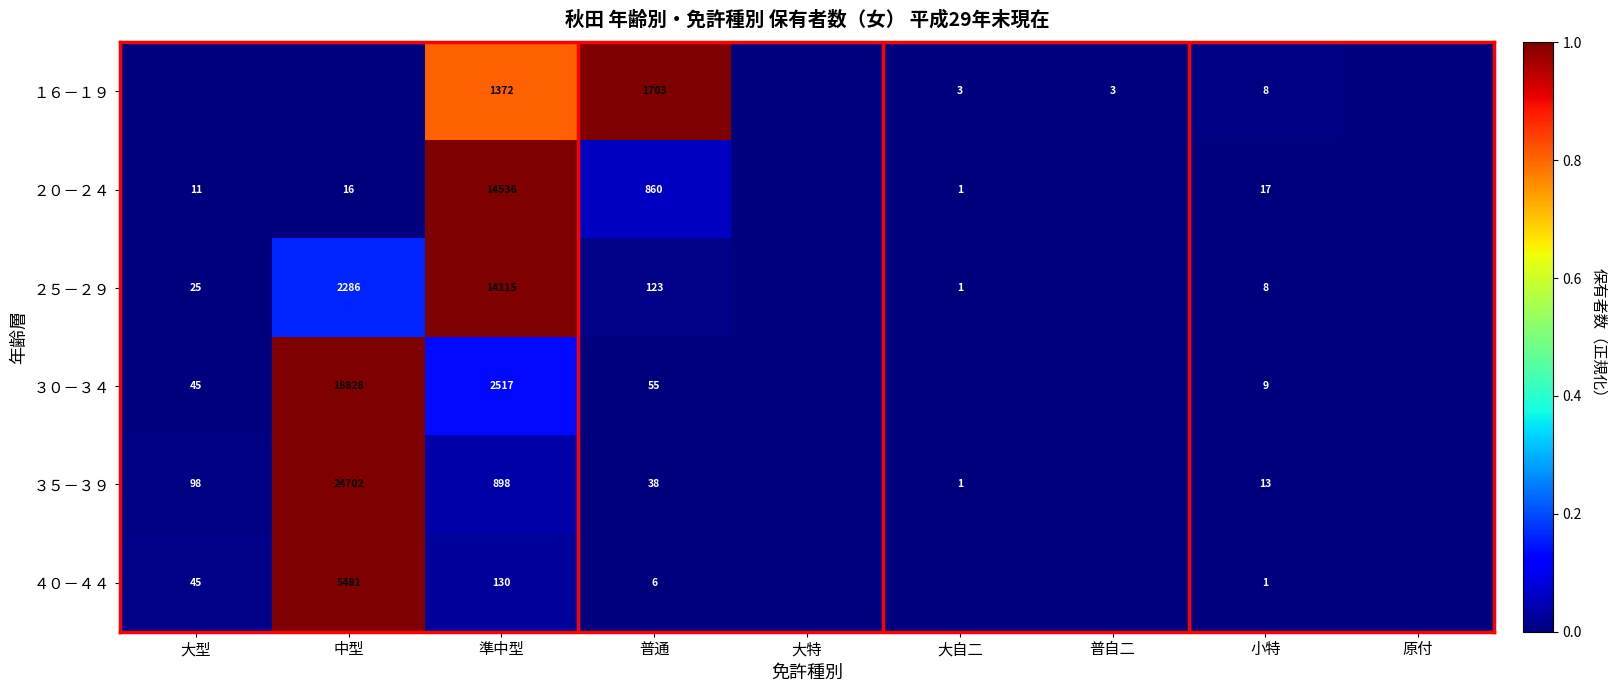

Is it true that ３０－３４ equals 3 at 小特?

False